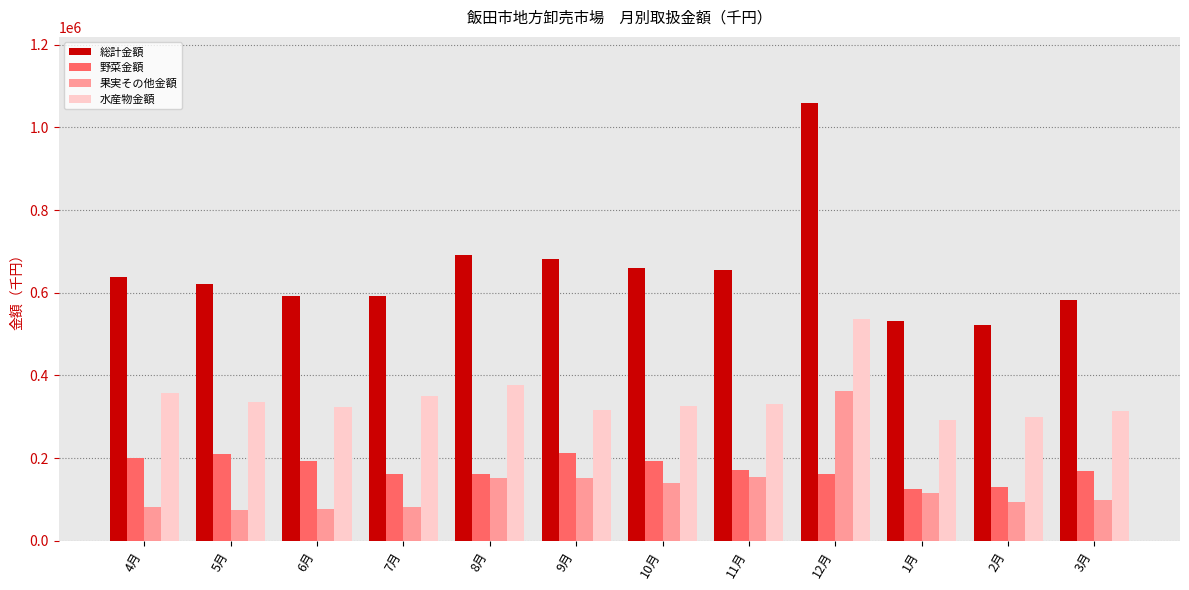

Rank the series at 2月 from lowest to highest value.

果実その他金額, 野菜金額, 水産物金額, 総計金額